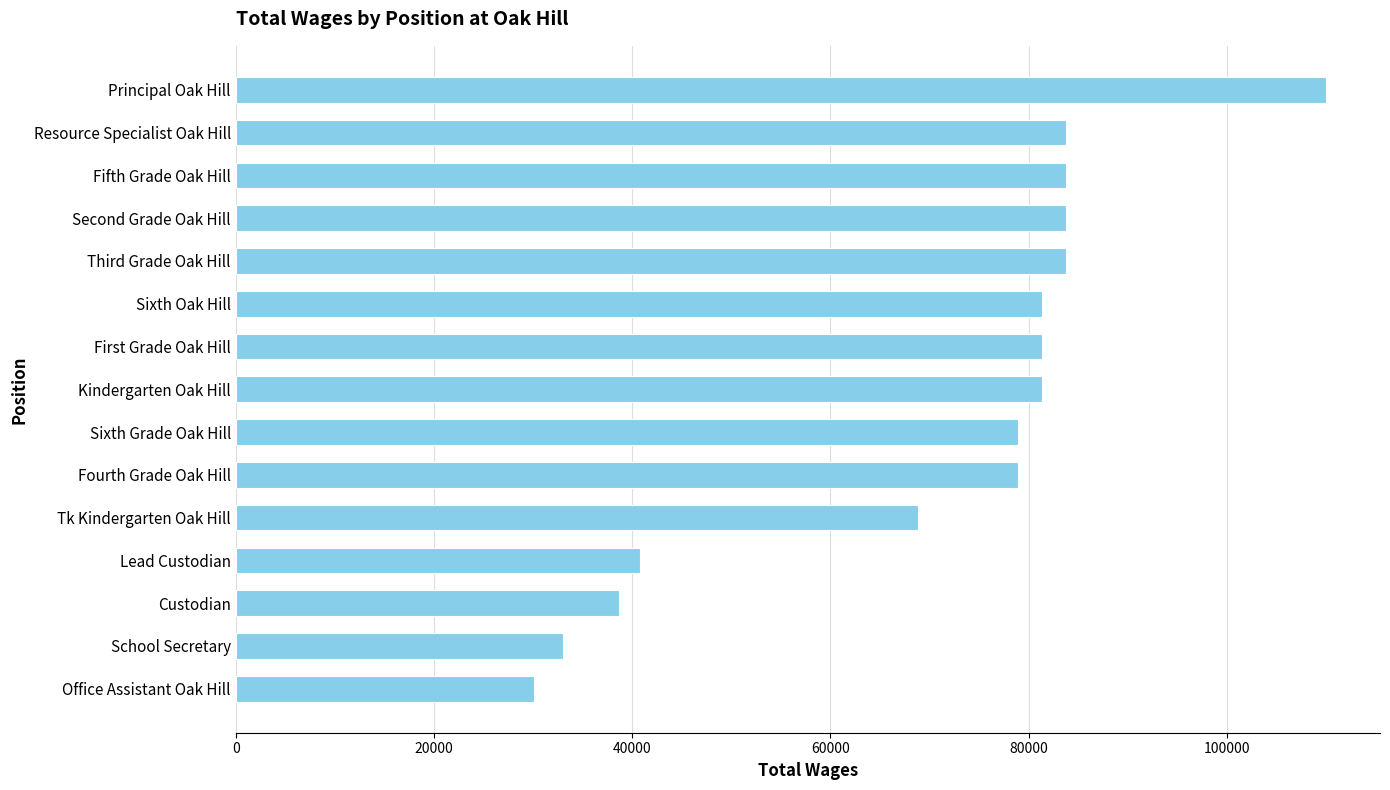

How many bars are there in total?

15